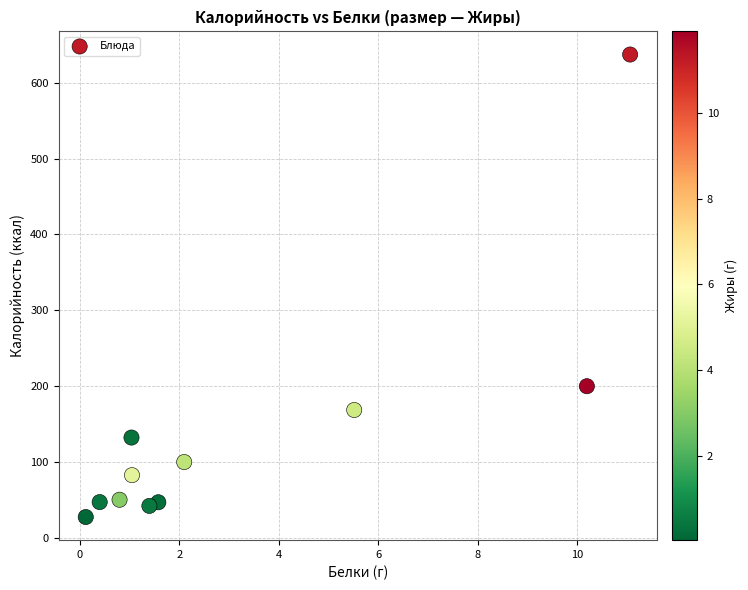

What Y value in the scatter plot is closest to 332?

199.8